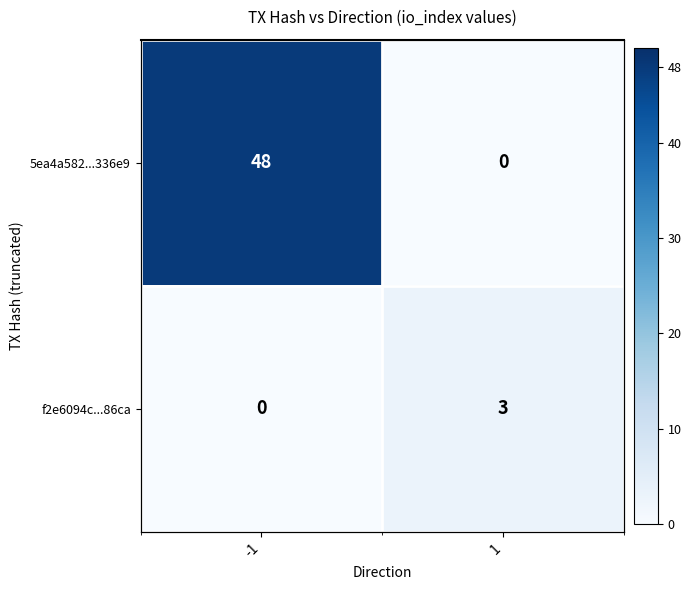

At how many categories does at least one series exceed 21?

1